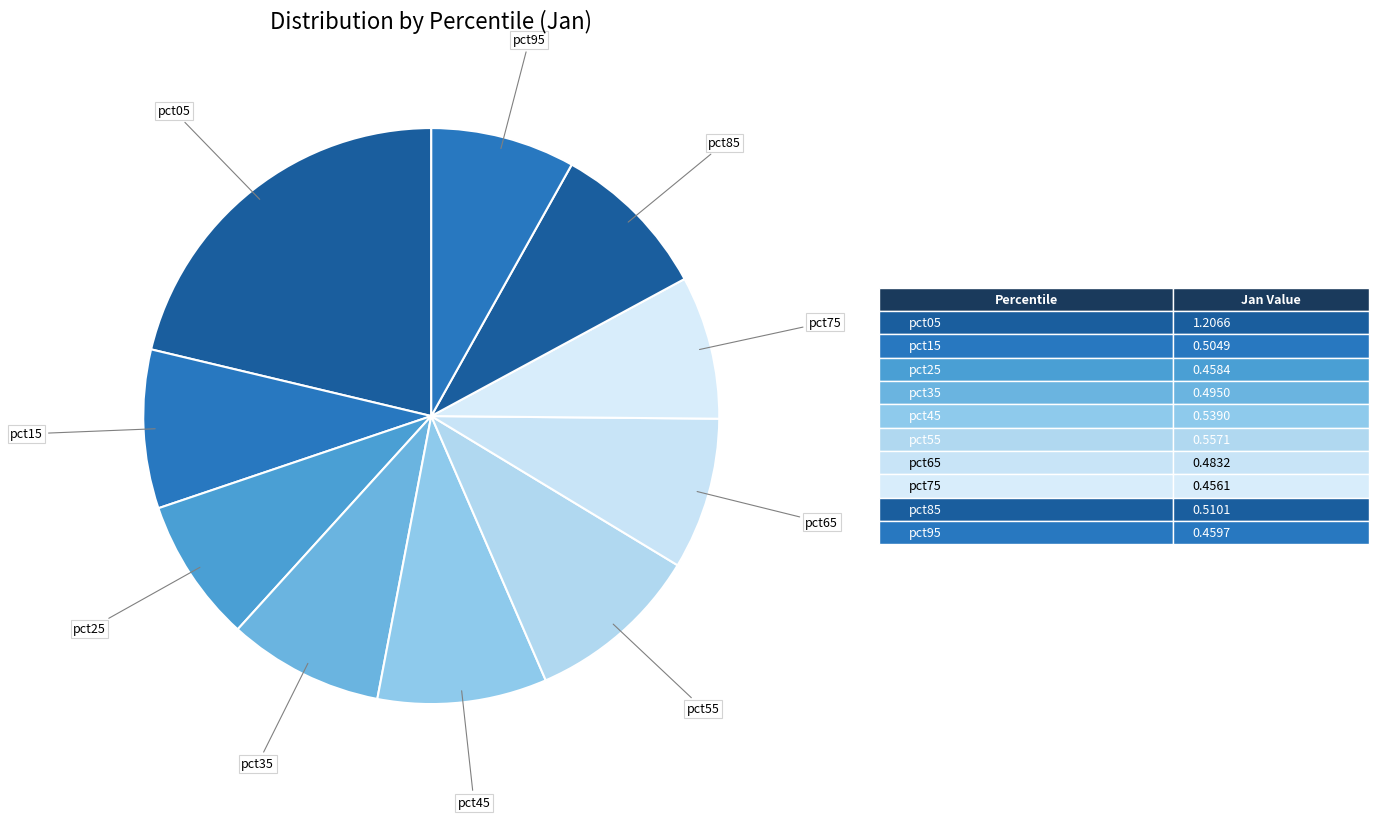

How many segments does this pie chart have?

10